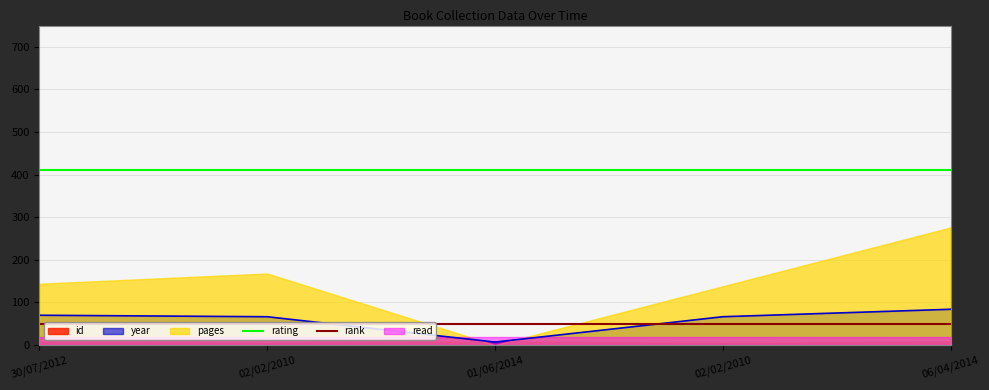

What is the label of the 1st point from the right?

06/04/2014